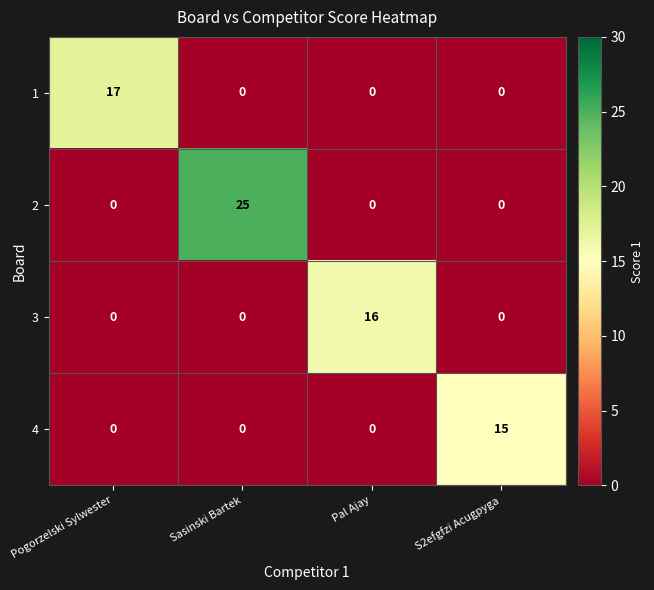

What is the average value of the 3 series?

4